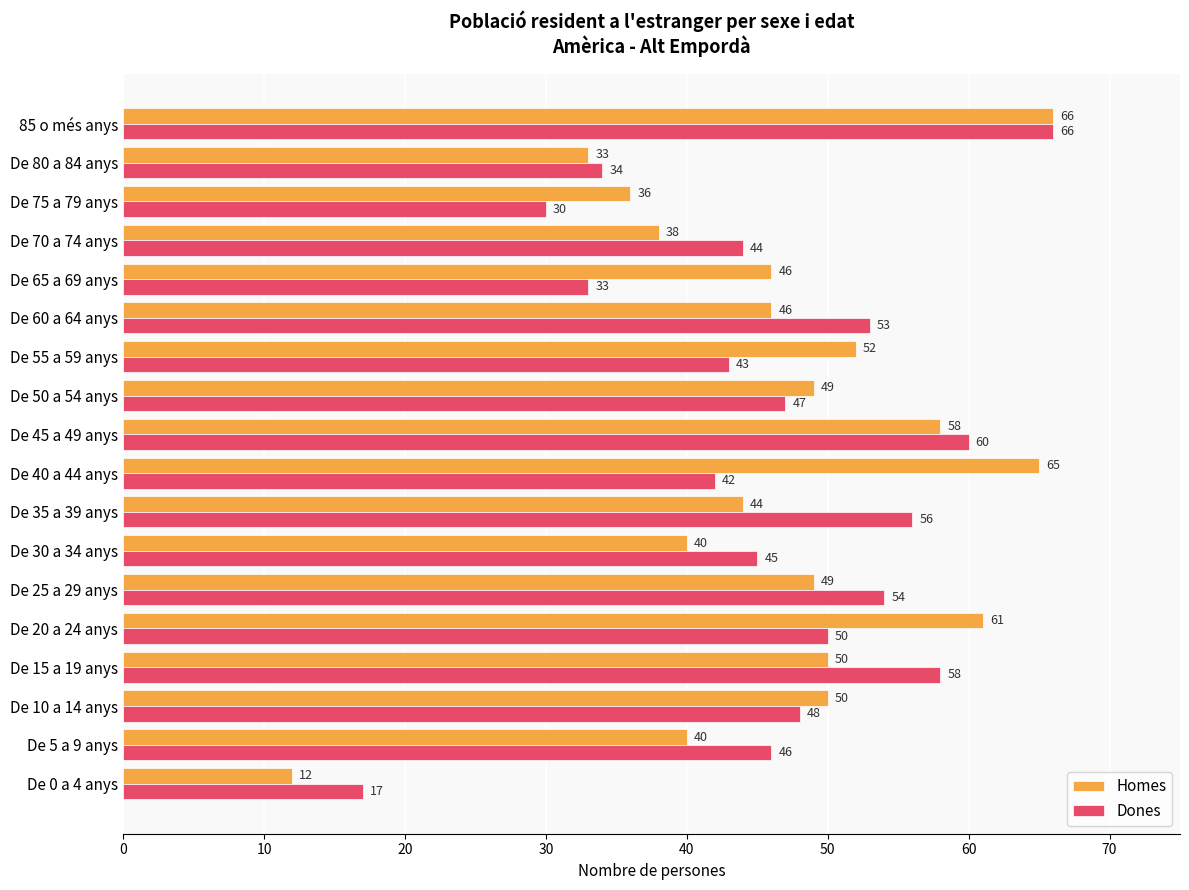

List the series in order of their overall mean, lowest first.

Dones, Homes